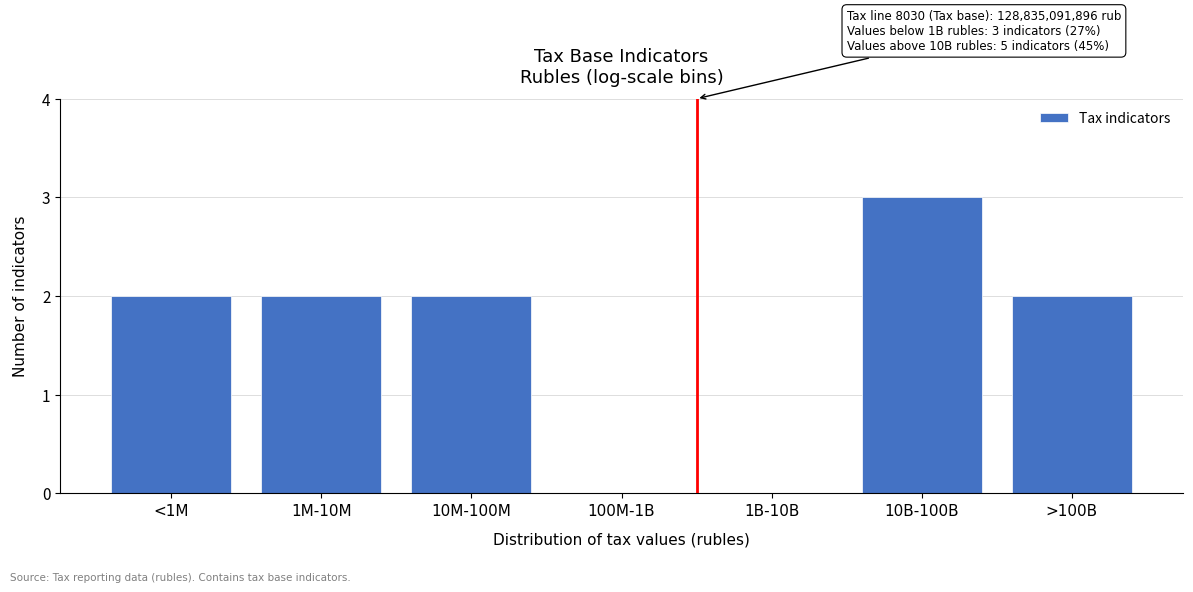

Reading right to left, what are all the values shown in this chart?

>100B=2	10B-100B=3	1B-10B=0	100M-1B=0	10M-100M=2	1M-10M=2	<1M=2